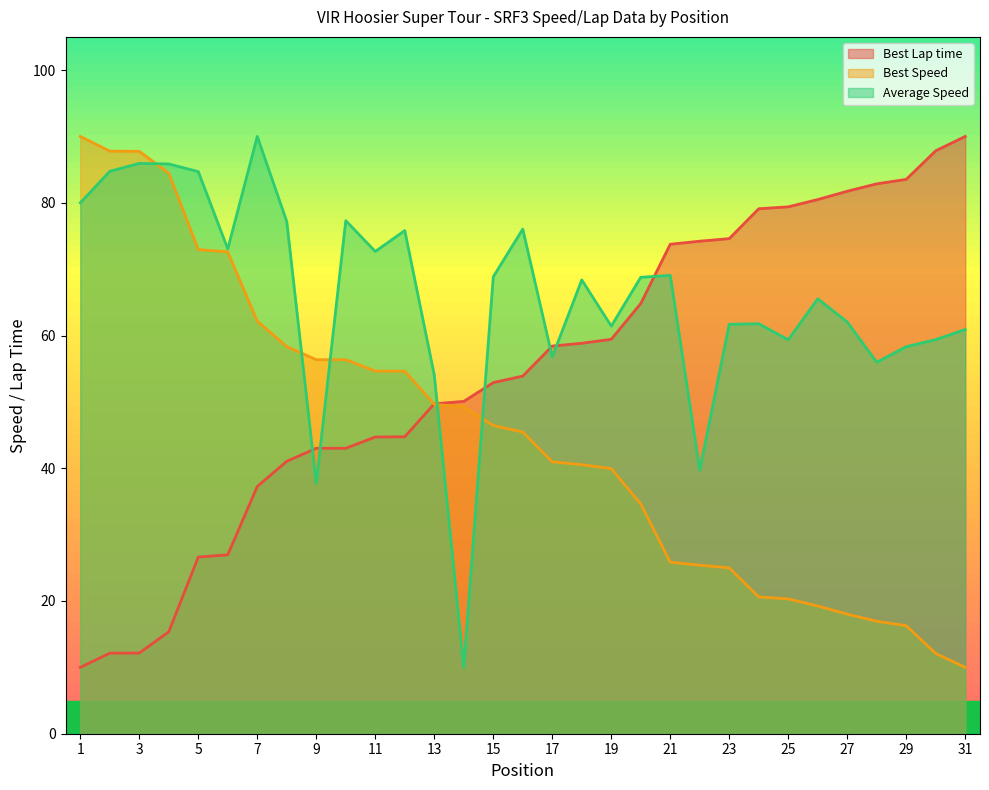

The Best Speed series shows 33.1 at 11. True or false?

False